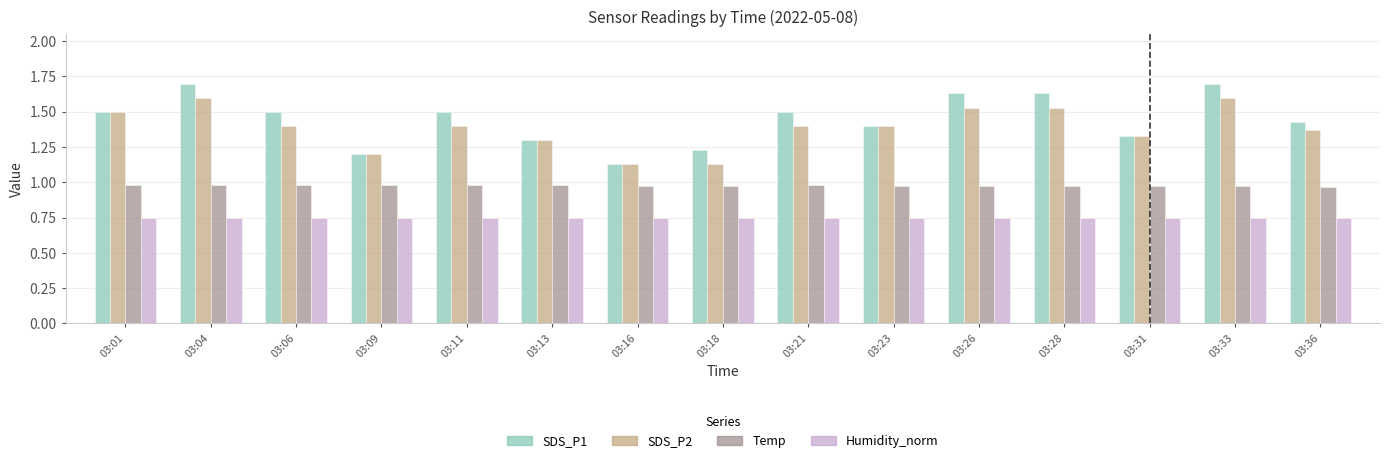

Which series changed the most between 03:23 and 03:28?

SDS_P1